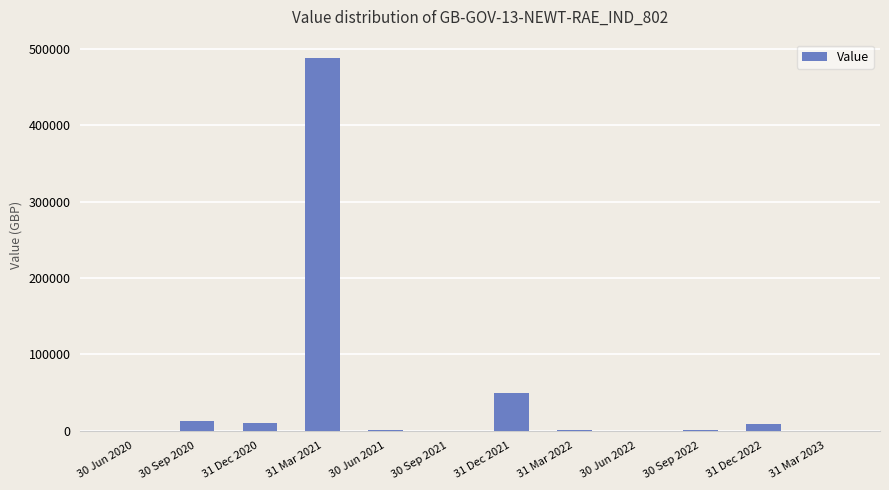

What is the maximum value shown in the chart?

487654.3